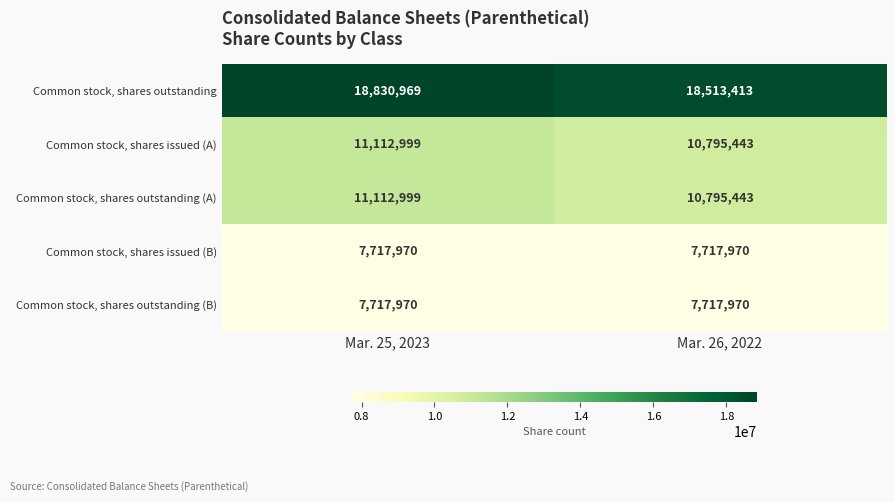

What is the total value across all series at Mar. 25, 2023?

56492907